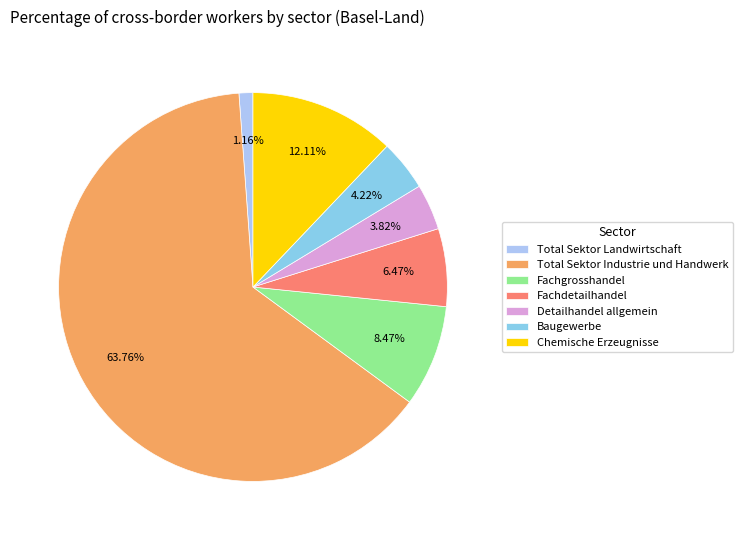

How many slices are in this pie chart?

7